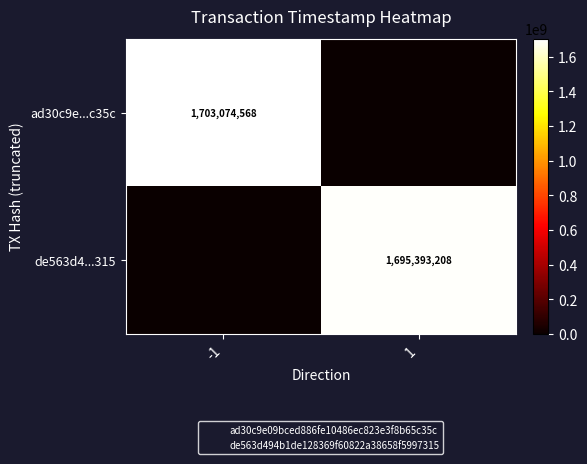

Which series changed the most between -1 and 1?

ad30c9e...c35c